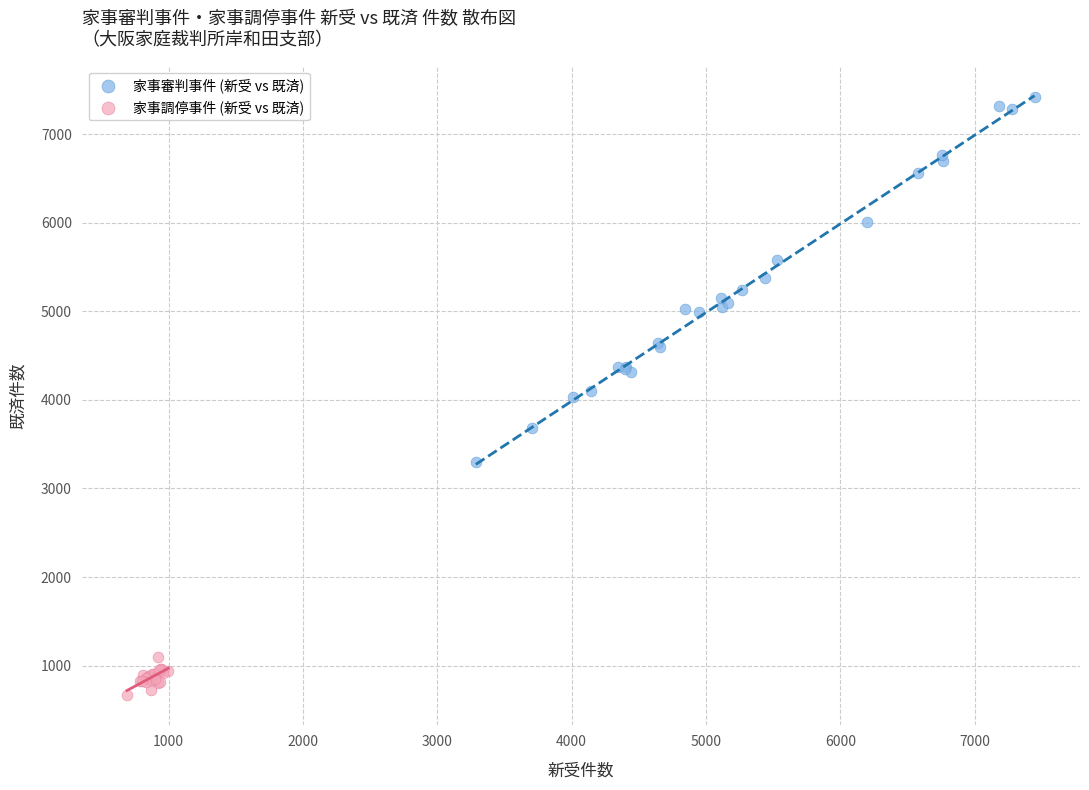

Which series contains the highest Y value?

家事審判事件 (新受 vs 既済)